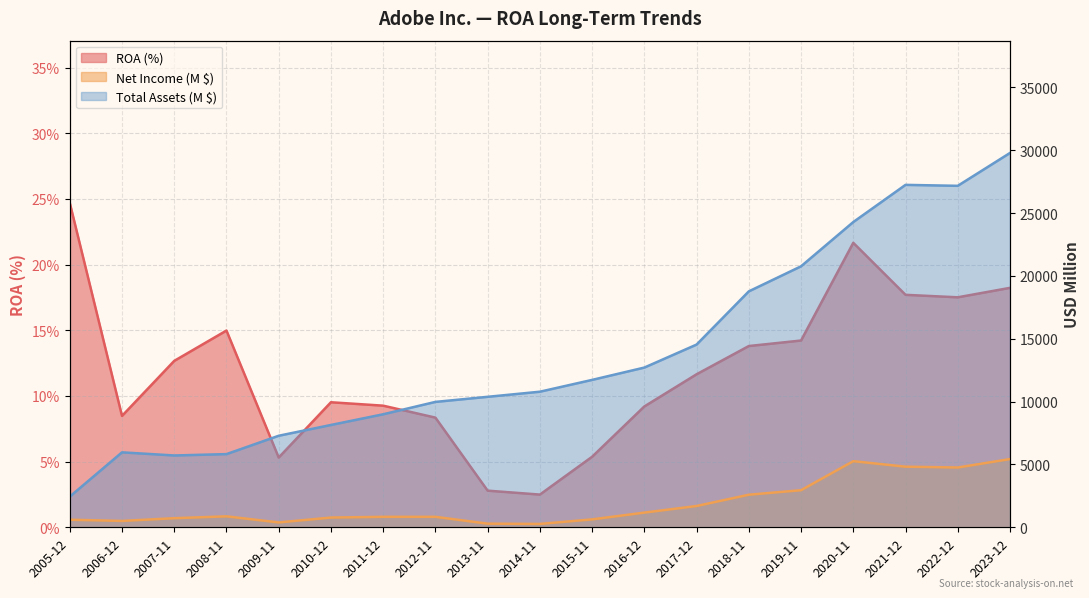

True or false: Net income (M) has more than 1 interior local peaks.

True